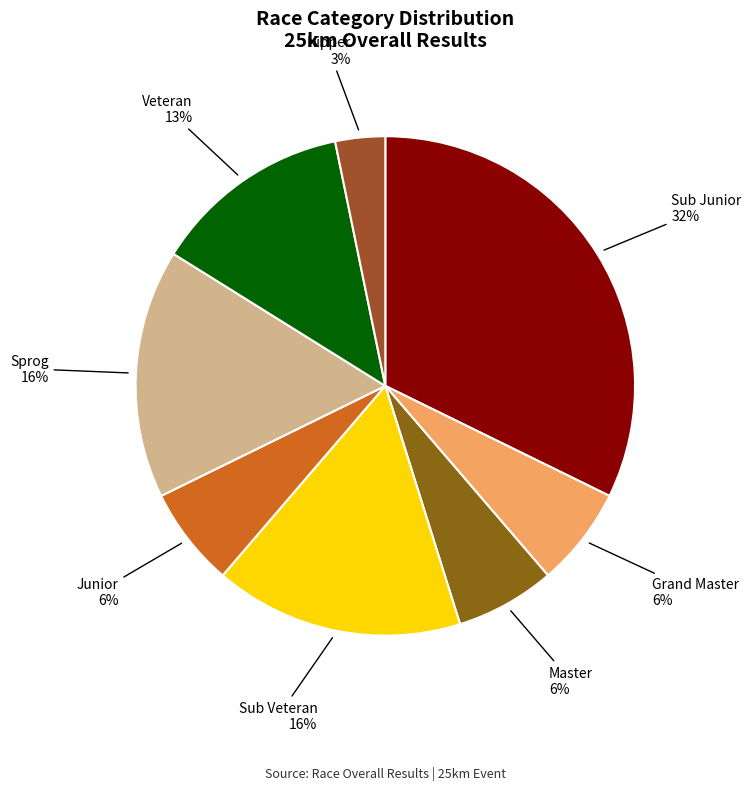

Do Sub Veteran and Master together represent more than half of the pie?

No